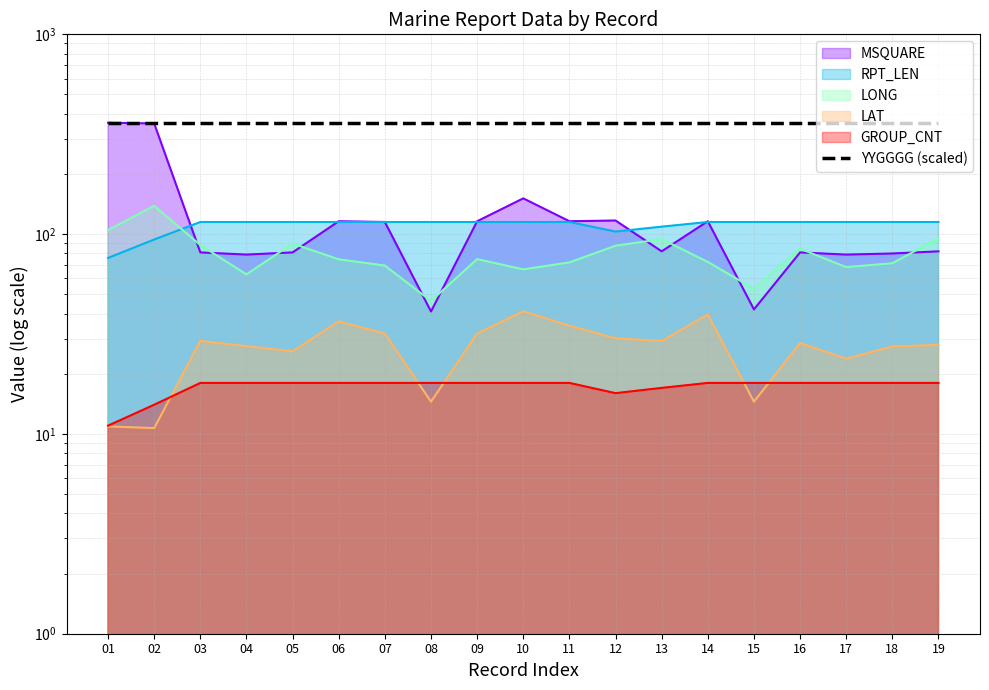

In LAT, how many points are higher than both neighbors (excluding endpoints)?

5